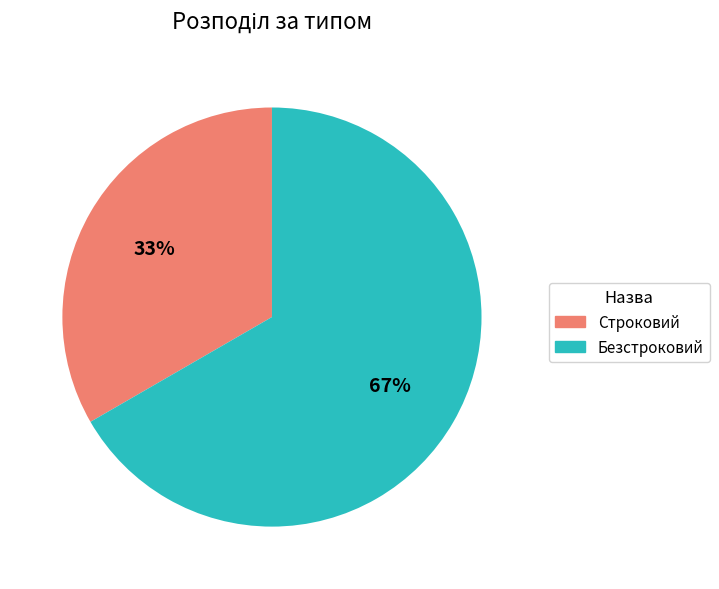

True or false: Строковий accounts for 24% of the total.

False